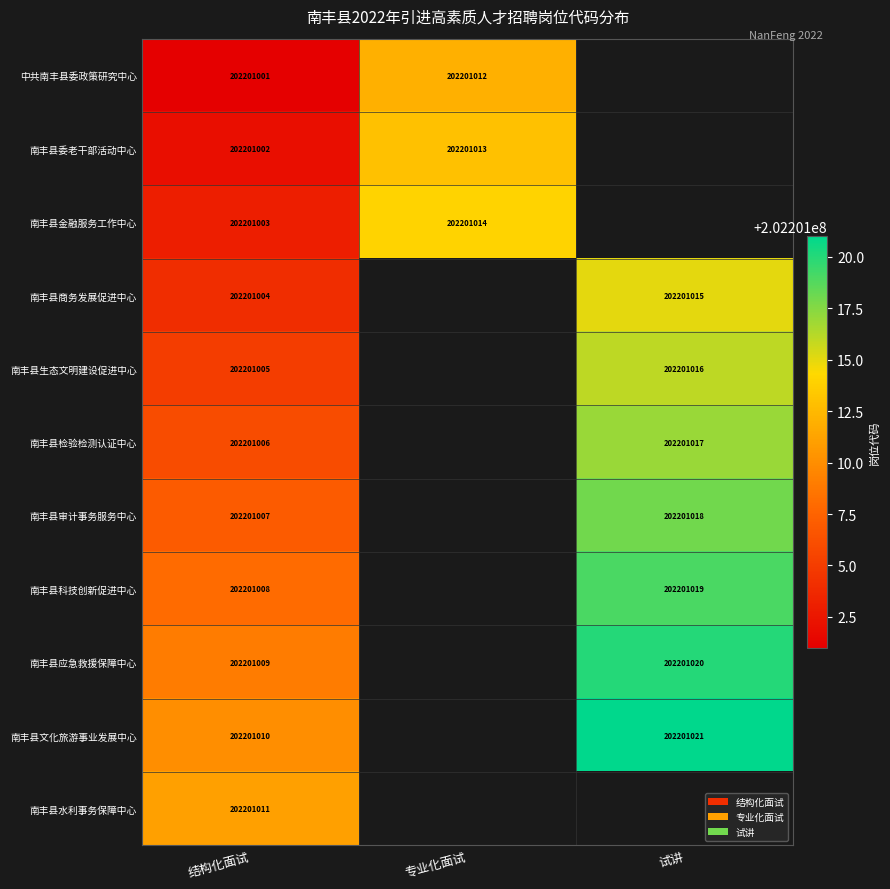

Is the value of 南丰县应急救援保障中心 at 试讲 greater than the value of 南丰县文化旅游事业发展中心 at 结构化面试?

Yes